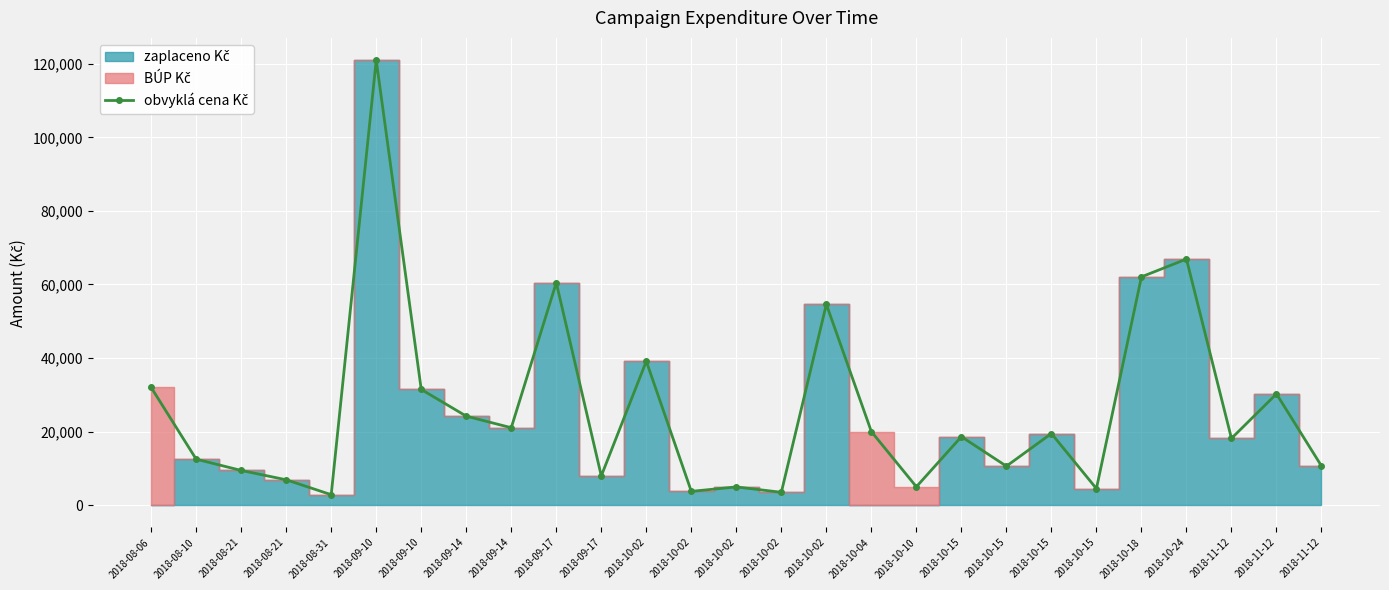

At which label is the value closest to 61922?

2018-10-18